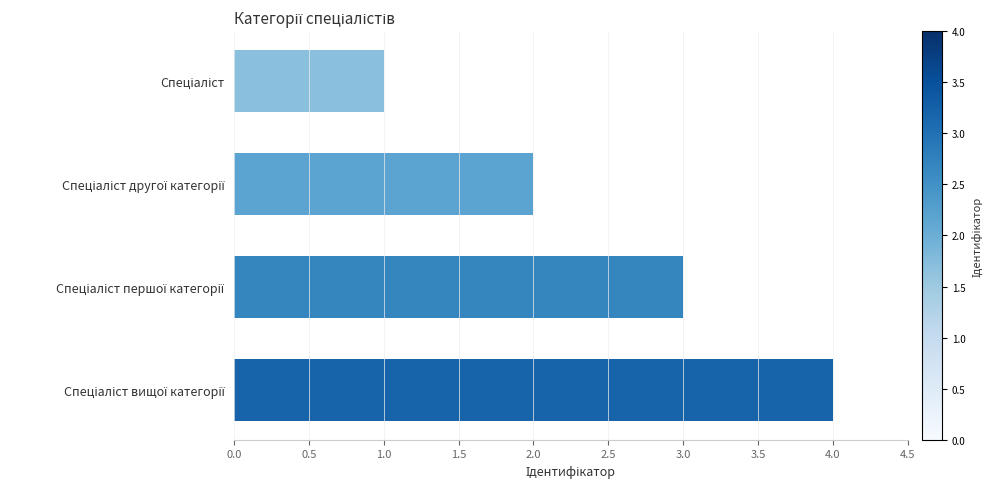

What is the greatest value displayed?

4